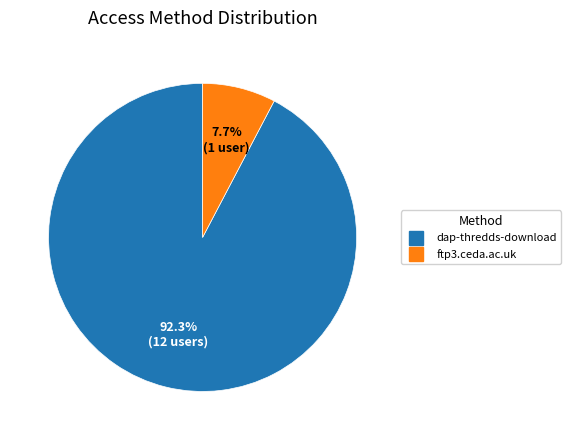

How many segments does this pie chart have?

2